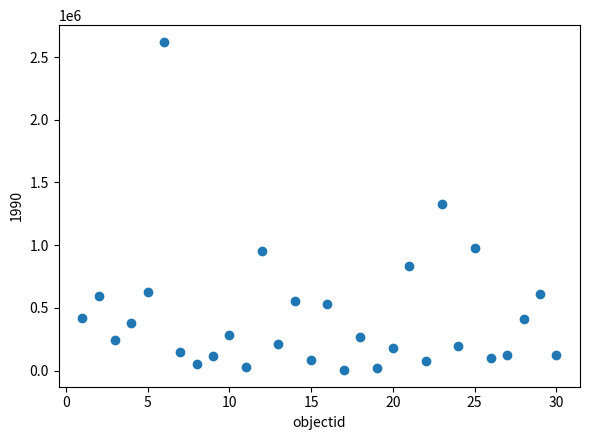

What is the range of X values (max minus min)?

29